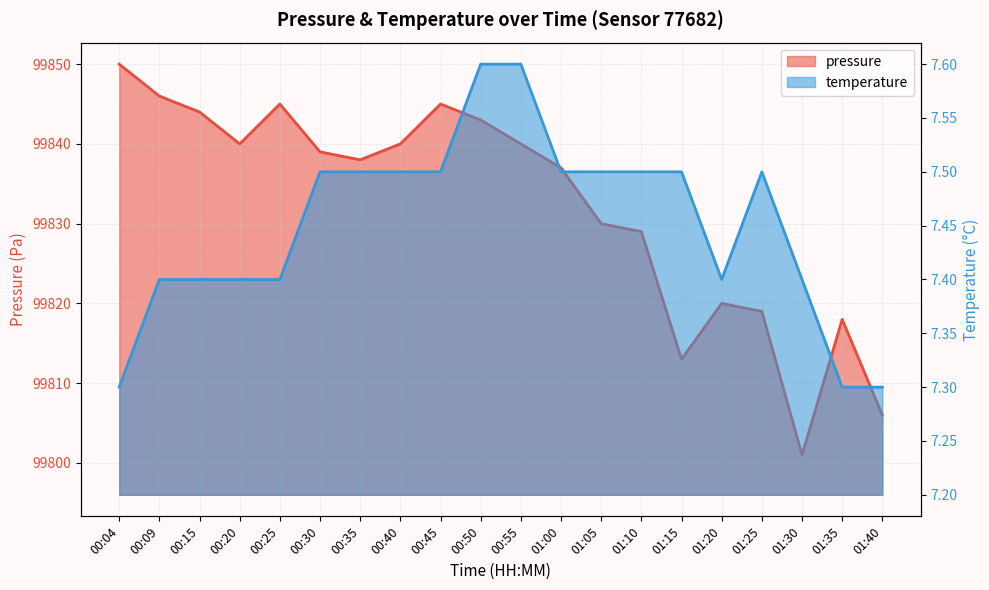

Is the value of temperature at 01:05 greater than the value of pressure at 00:09?

No